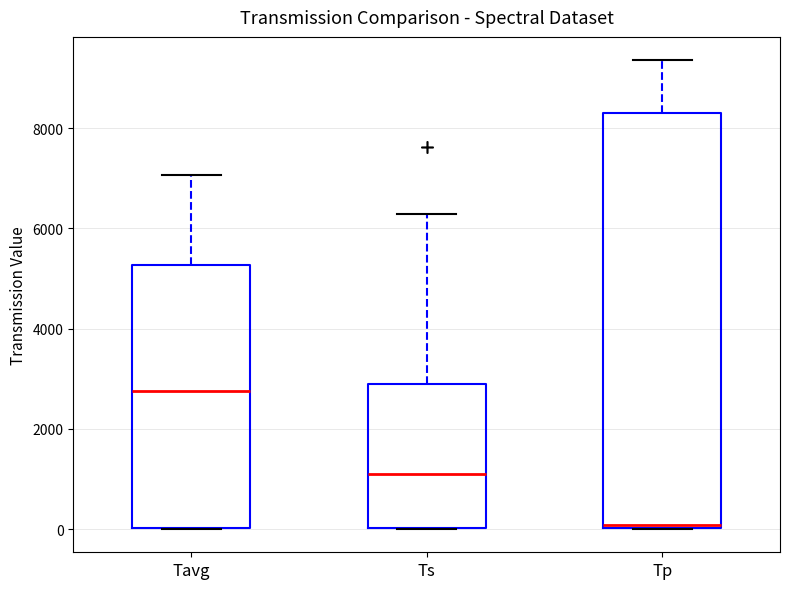

Which box is the tallest, from its lower edge to its upper edge?

Tp